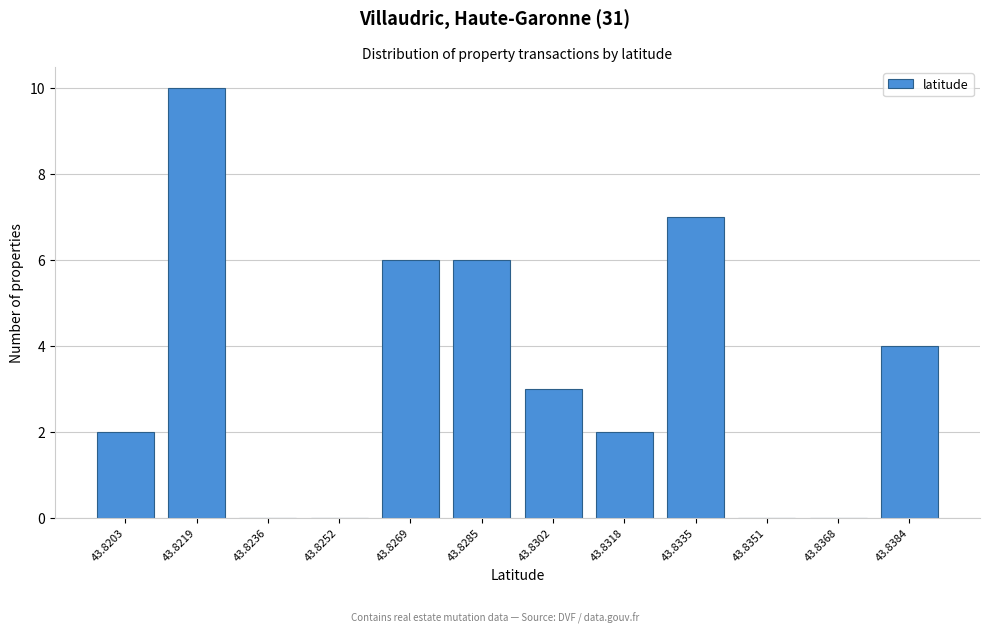

Reading right to left, what are all the values shown in this chart?

43.8384=4	43.8368=0	43.8351=0	43.8335=7	43.8318=2	43.8302=3	43.8285=6	43.8269=6	43.8252=0	43.8236=0	43.8219=10	43.8203=2